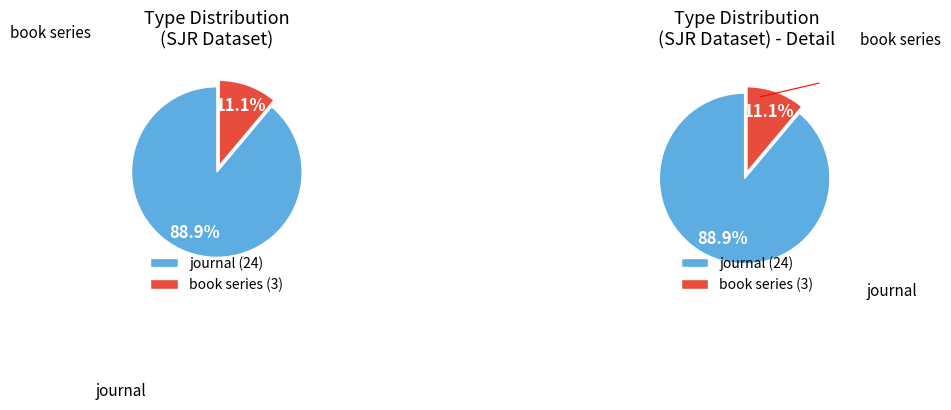

Rank the categories by value from lowest to highest.

book series, journal